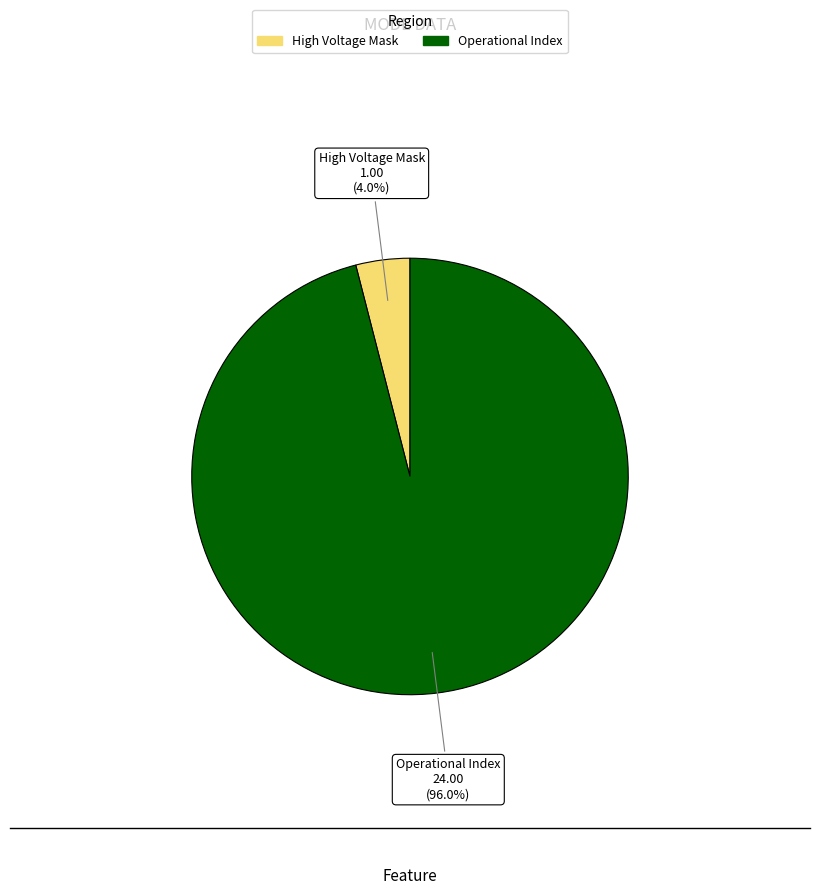

Does any single category account for the majority?

Yes